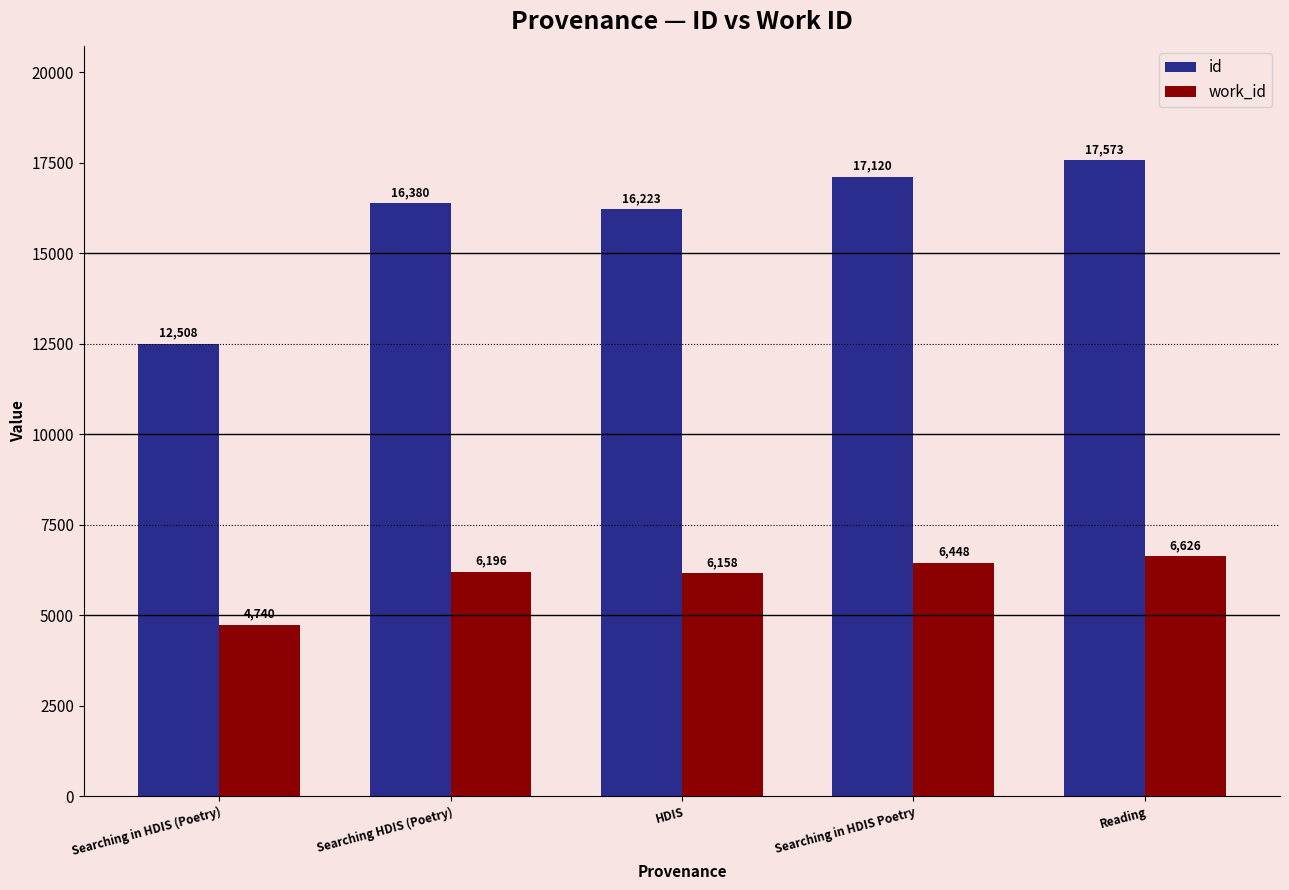

What is the highest value of the id series?

17573